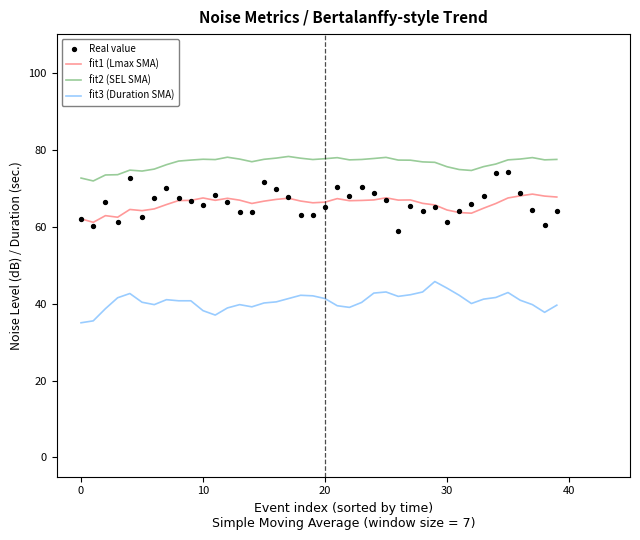

Which series contains the highest Y value?

fit2 (SEL SMA)